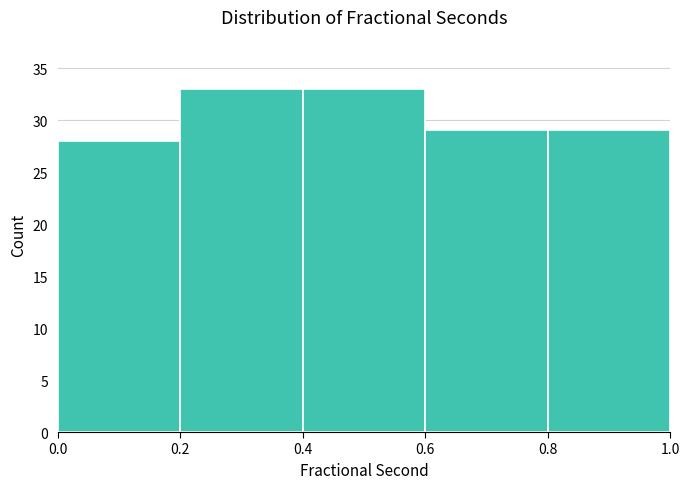

Reading left to right, transcribe this chart: for each bar, give the range it covers on the x-axis and its height. The values are not printed on the chart, so give them approximately, as read against the axis.

0.0 to 0.2: 28
0.2 to 0.4: 33
0.4 to 0.6: 33
0.6 to 0.8: 29
0.8 to 1.0: 29